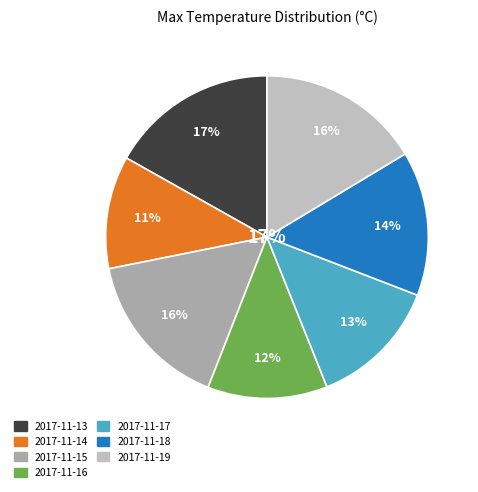

How many segments does this pie chart have?

7